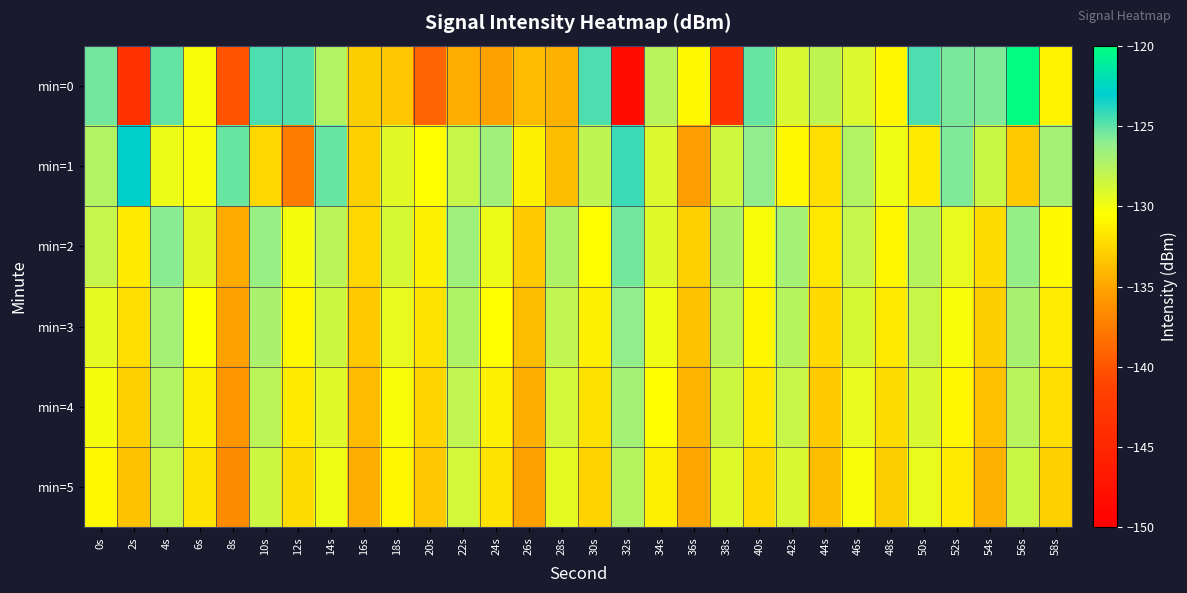

At 24s, list the series in order from largest to smallest.

min=1, min=2, min=3, min=4, min=5, min=0